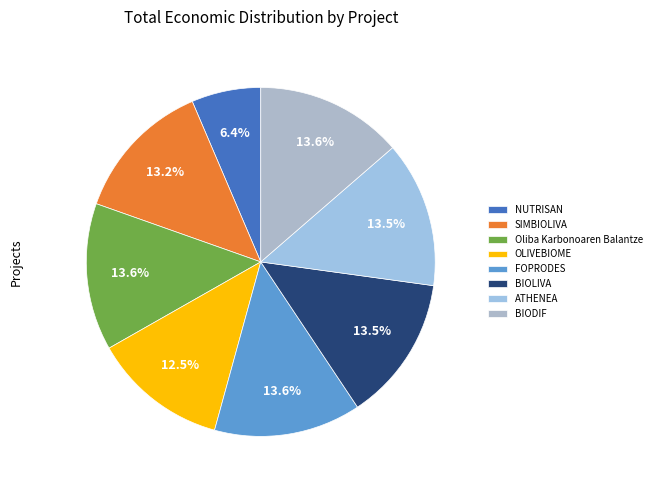

To the nearest percent, what is the average slice percentage?

12%